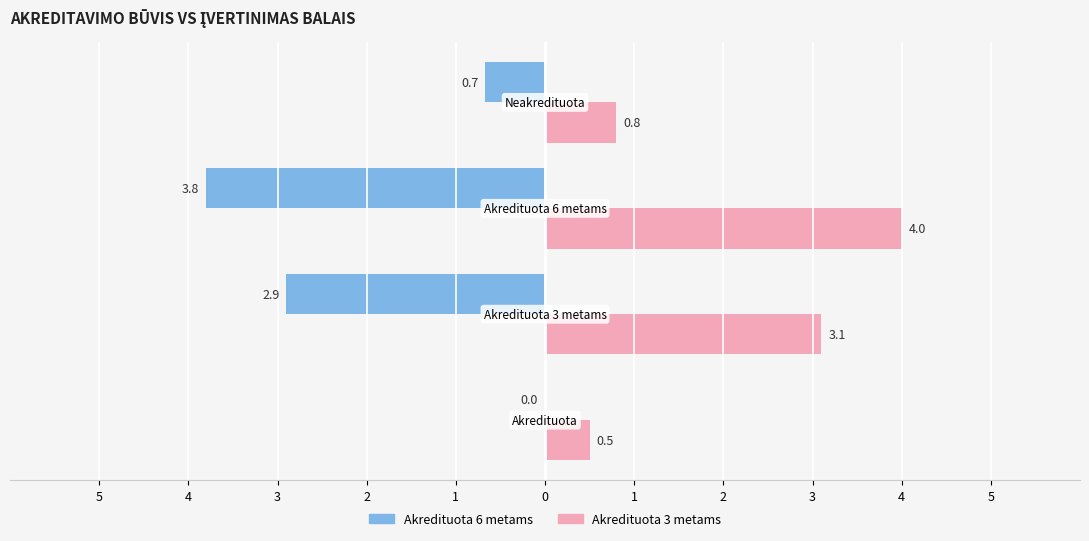

Reading left to right, extract all data points from this chart.

Akredituota 6 metams: 5=0.0	4=-2.9	3=-3.8	2=-0.7
Akredituota 3 metams: 5=0.5	4=3.1	3=4.0	2=0.8